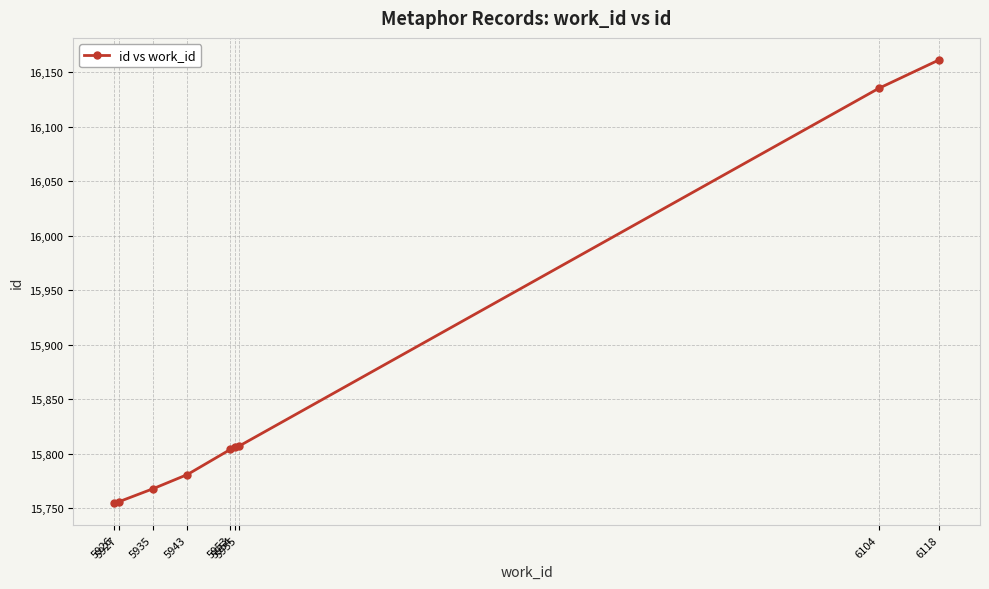

How many lines are shown in the chart?

1